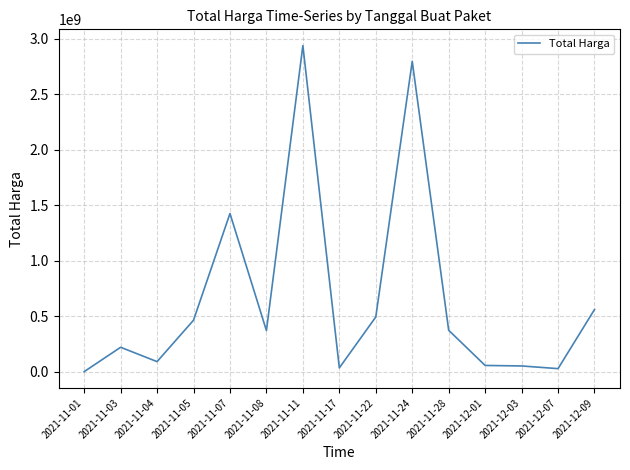

Which category has the highest value across all series?

2021-11-11